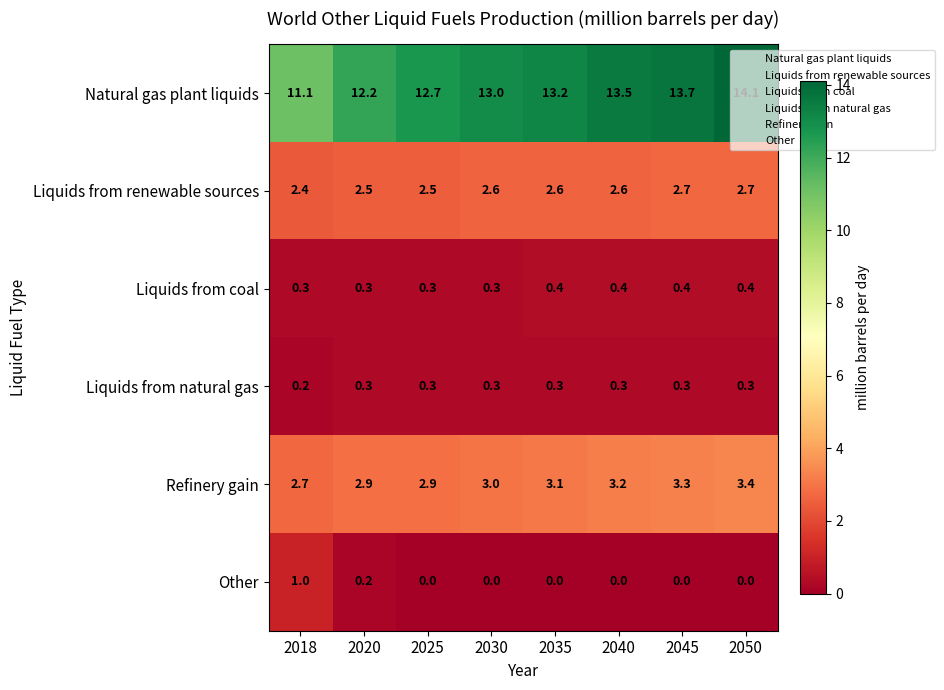

Between 2035 and 2045, which series saw the biggest shift?

Natural gas plant liquids